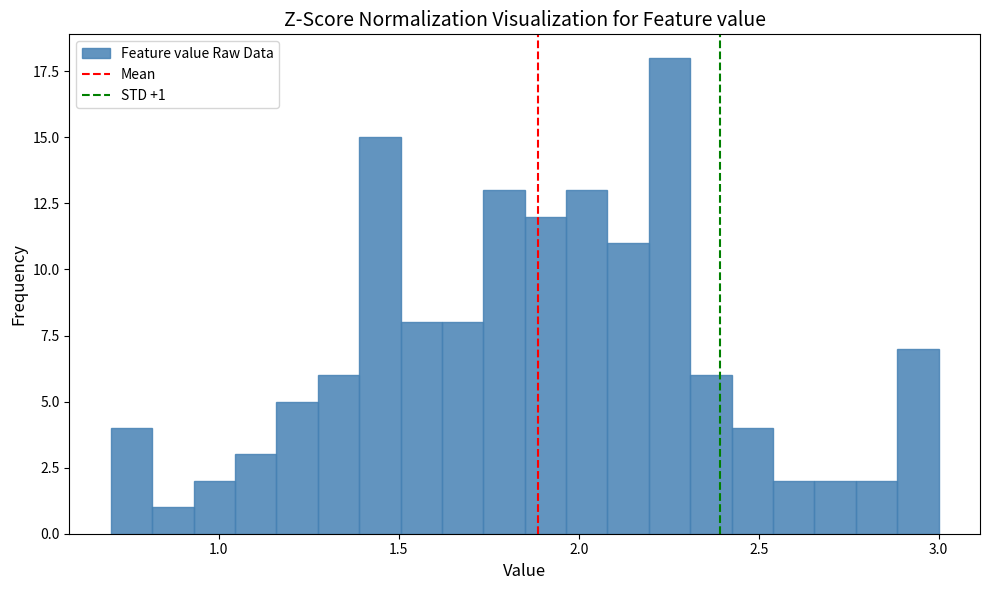

Around what value on the x-axis is the tallest bar? Give the approximate position of its centre, as read against the axis.

2.25